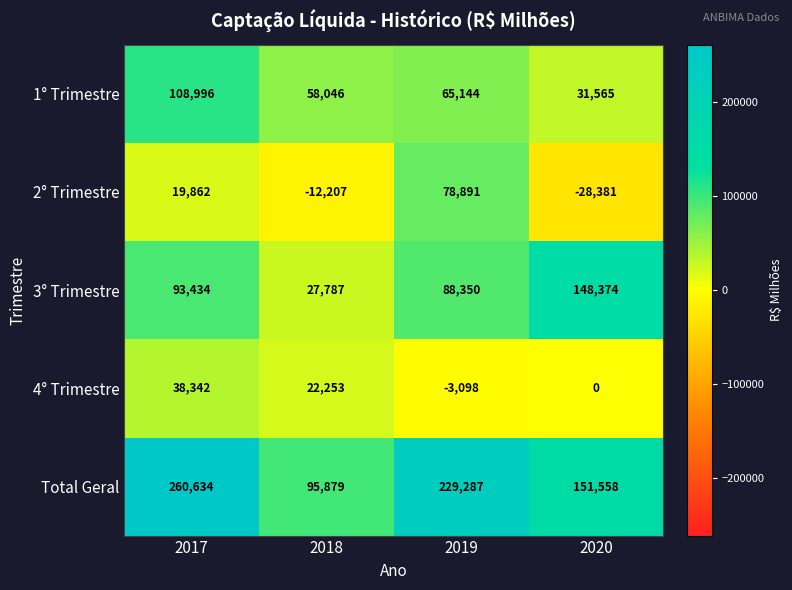

What is the difference between the maximum and second lowest values in the 3° Trimestre series?

60024